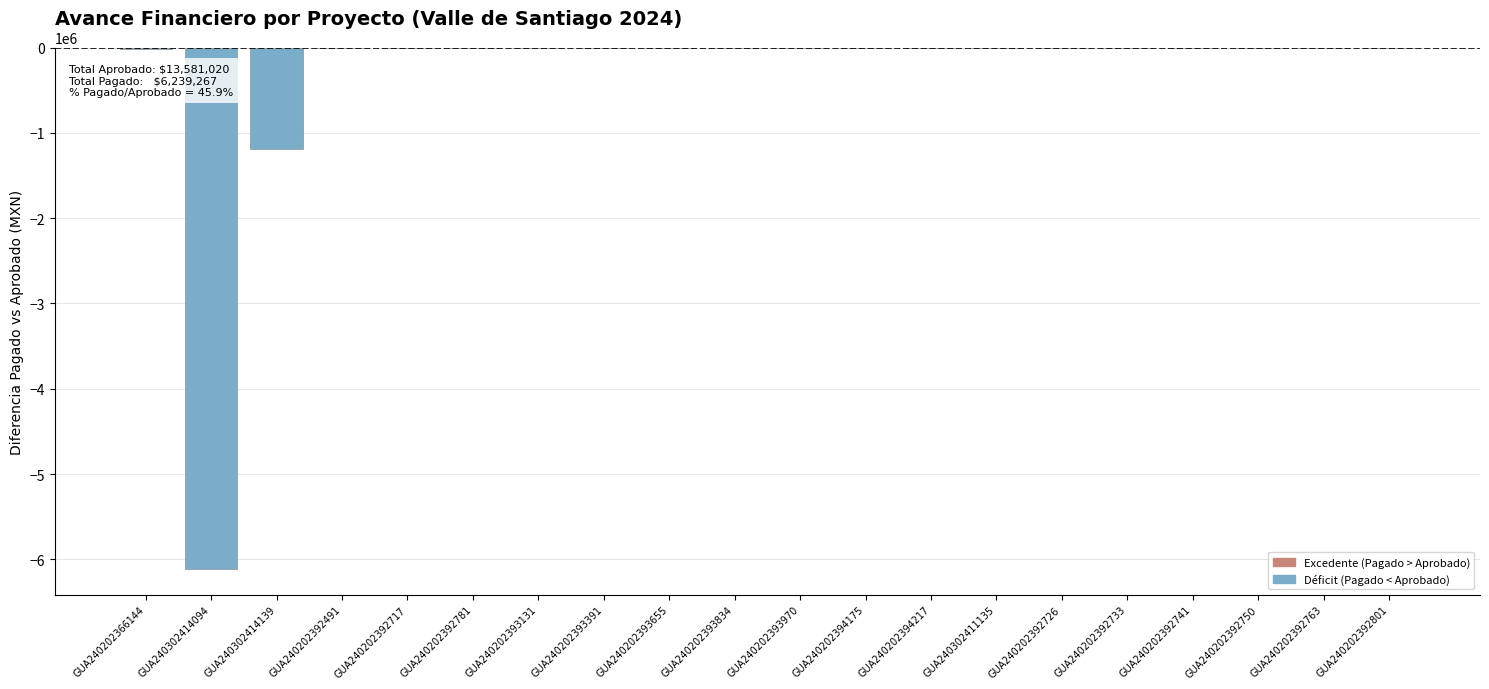

Where does the data first go above -1540?

GUA240202392717